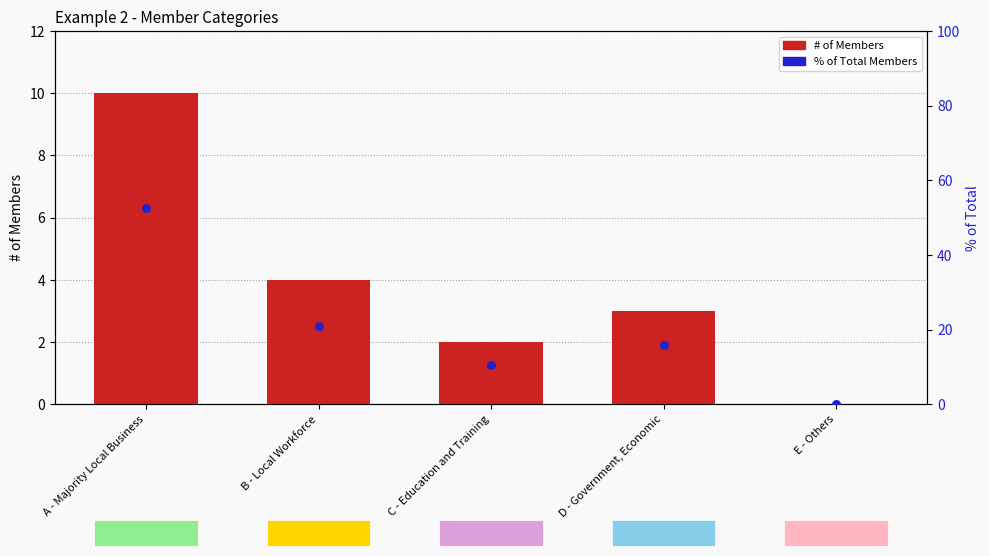

What are all the series names shown in the legend?

# of Members, % of Total Members